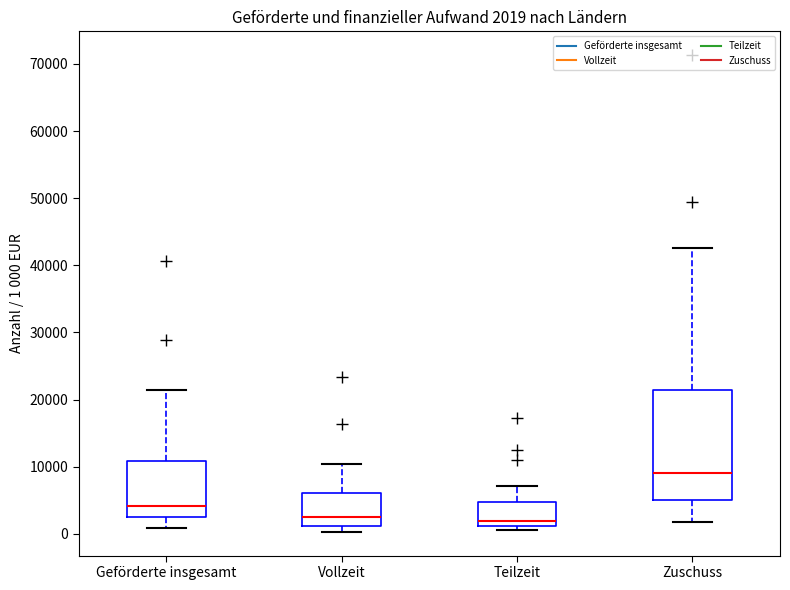

Which box is the tallest, from its lower edge to its upper edge?

Zuschuss